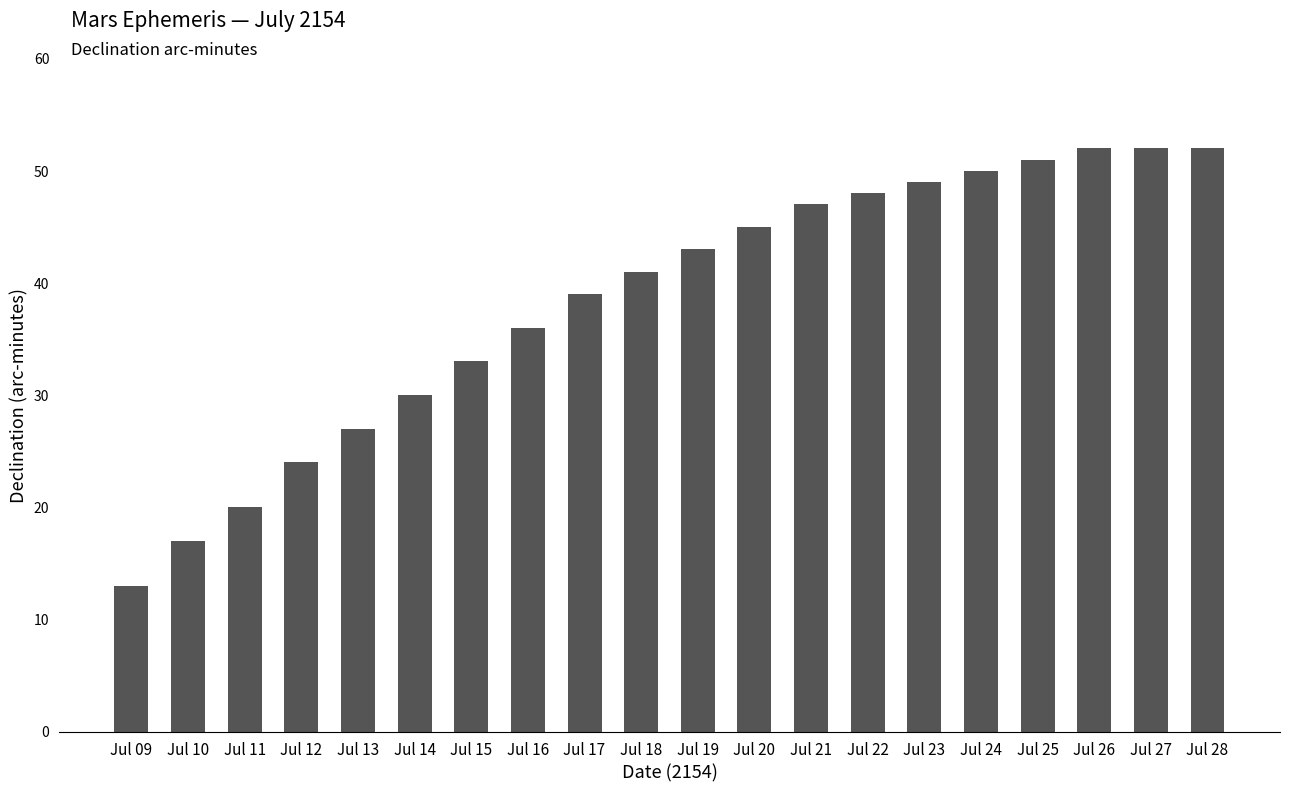

Does the chart contain stacked bars?

No